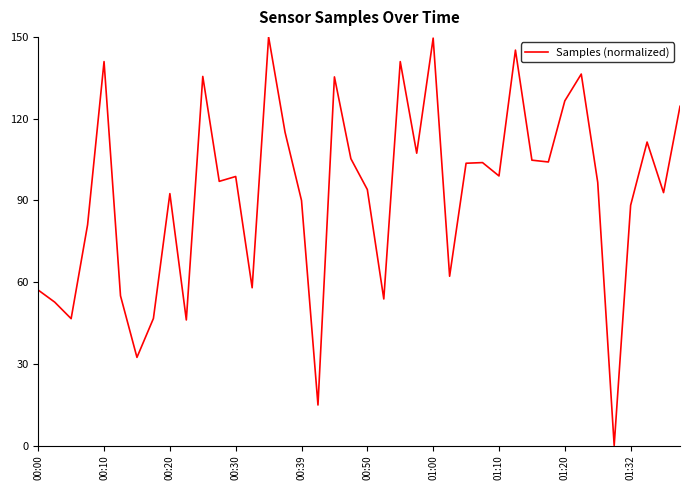

How many values are below 98?

20